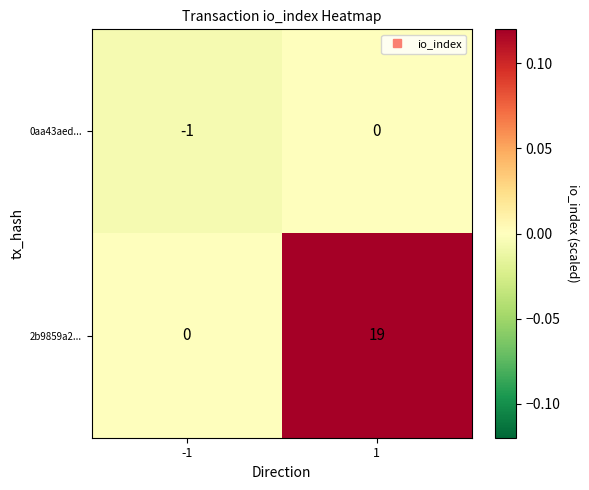

True or false: 2b9859a2... has a value of 0 at -1.

True